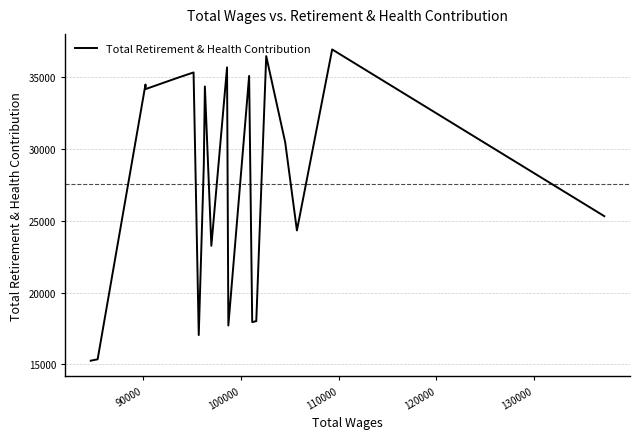

What is the minimum value shown in the chart?

15249